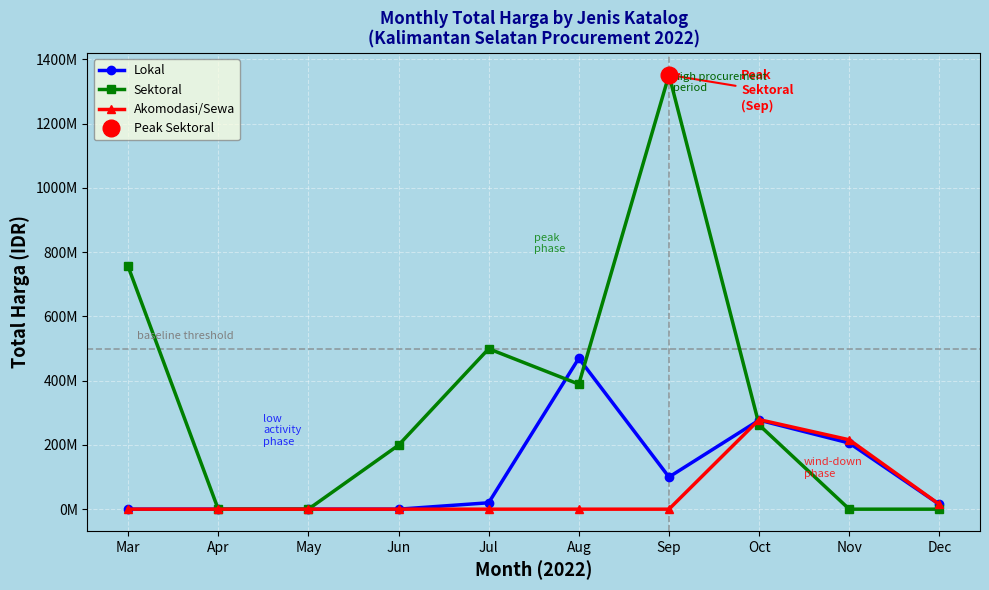

Rank the series by their average value, from highest to lowest.

Sektoral, Lokal, Akomodasi/Sewa